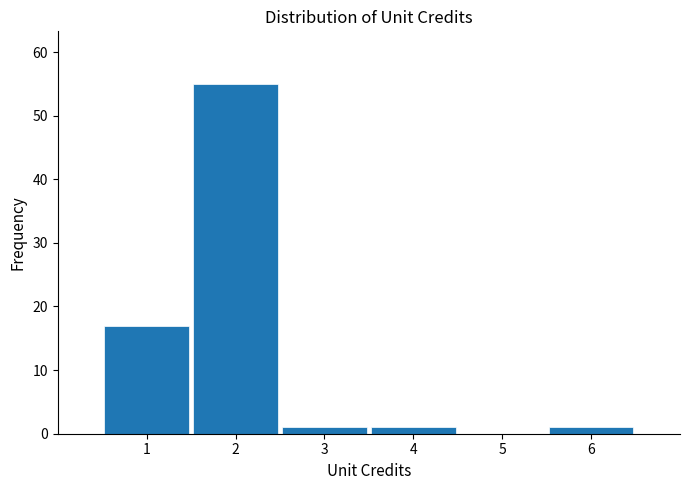

How tall is the bar that spans 5.5 to 6.5 on the x-axis? The values are not printed on the chart, so give them approximately, as read against the axis.

1